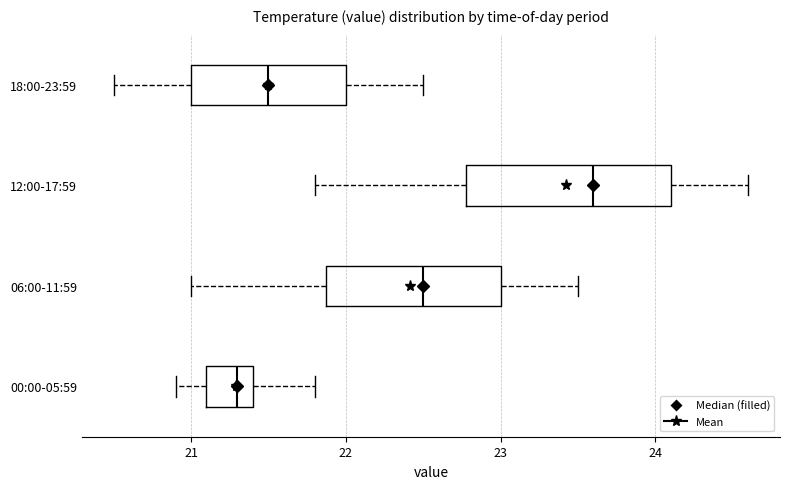

Reading bottom to top, read every box against the x-axis: the position of its median line, the range the box covers, and the ends of its whiskers. The values are not printed on the chart, so give them approximately, as read against the axis.

00:00-05:59: median 21.3, box 21.1 to 21.4, whiskers 20.9 to 21.8
06:00-11:59: median 22.5, box 21.9 to 23.0, whiskers 21.0 to 23.5
12:00-17:59: median 23.6, box 22.8 to 24.1, whiskers 21.8 to 24.6
18:00-23:59: median 21.5, box 21.0 to 22.0, whiskers 20.5 to 22.5